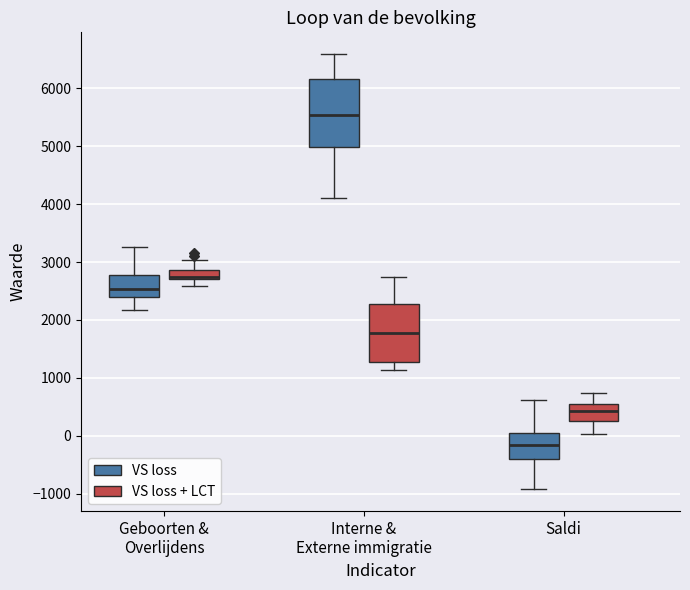

Reading left to right, transcribe this box plot: for each box, give where its median line is, the range the box spans, and where its two whiskers end, as read against the y-axis. The values are not printed on the chart, so give them approximately, as read against the axis.

Geboorten & Overlijdens (VS loss): median 2500, box 2400 to 2800, whiskers 2200 to 3300
Geboorten & Overlijdens (VS loss + LCT): median 2700 (just above the box's lower edge), box 2700 to 2900, whiskers 2600 to 3000
Interne & Externe immigratie (VS loss): median 5500, box 5000 to 6200, whiskers 4100 to 6600
Interne & Externe immigratie (VS loss + LCT): median 1800, box 1300 to 2300, whiskers 1100 to 2700
Saldi (VS loss): median -200, box -400 to 0, whiskers -900 to 600
Saldi (VS loss + LCT): median 400, box 300 to 500, whiskers 0 to 700